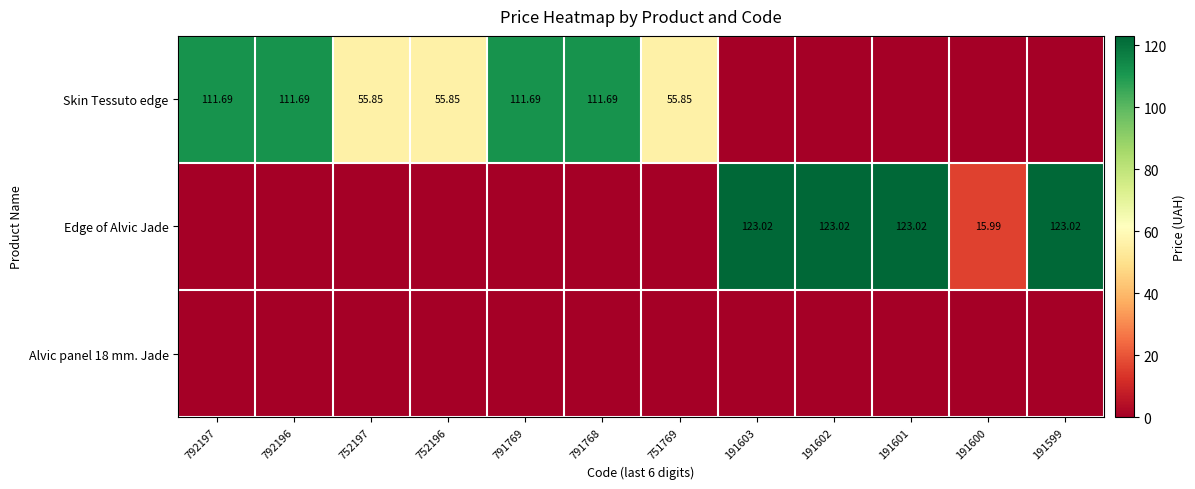

Between 791768 and 752196, which is larger?

791768